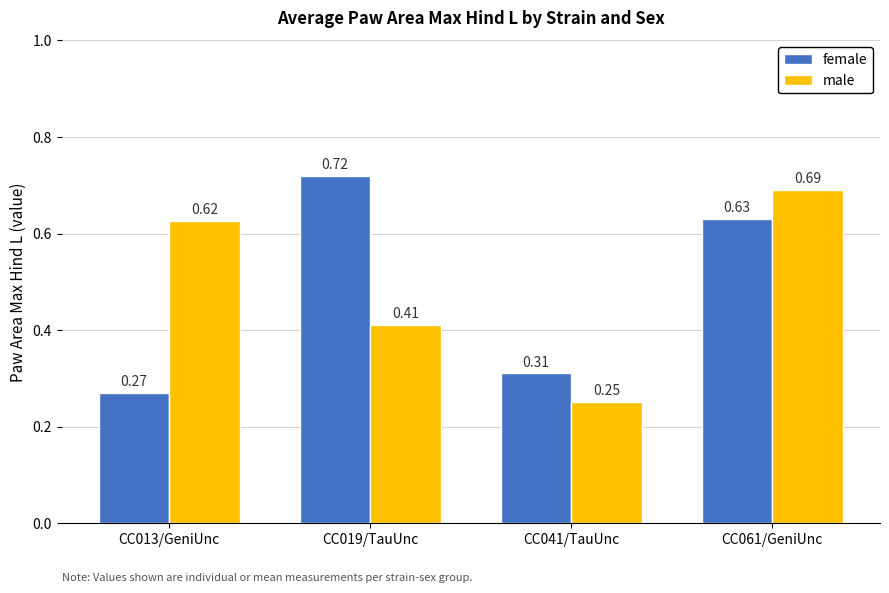

What is the sum of all male values?

2.0